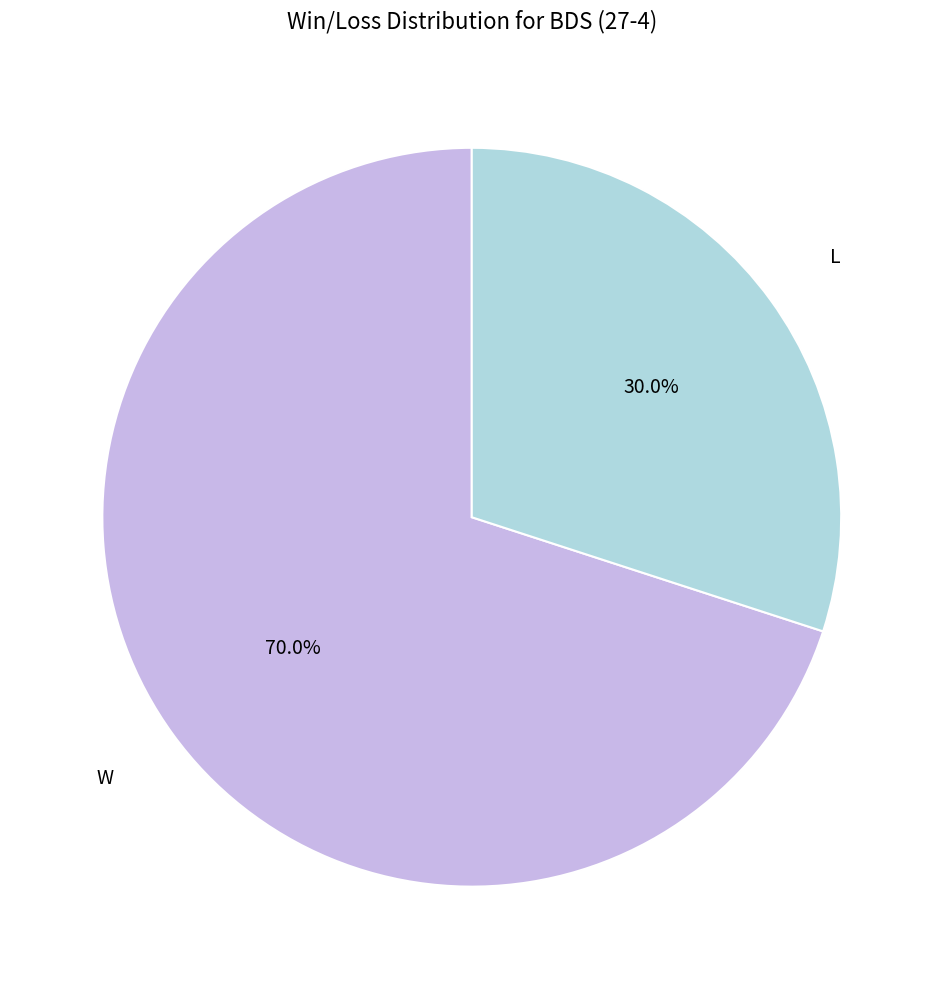

Count the number of slices in the pie.

2